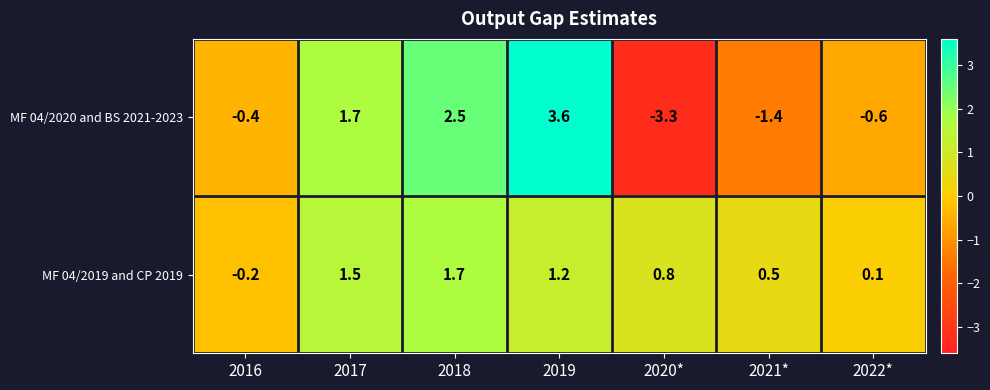

Which series has the largest total across all categories?

MF 04/2019 and CP 2019